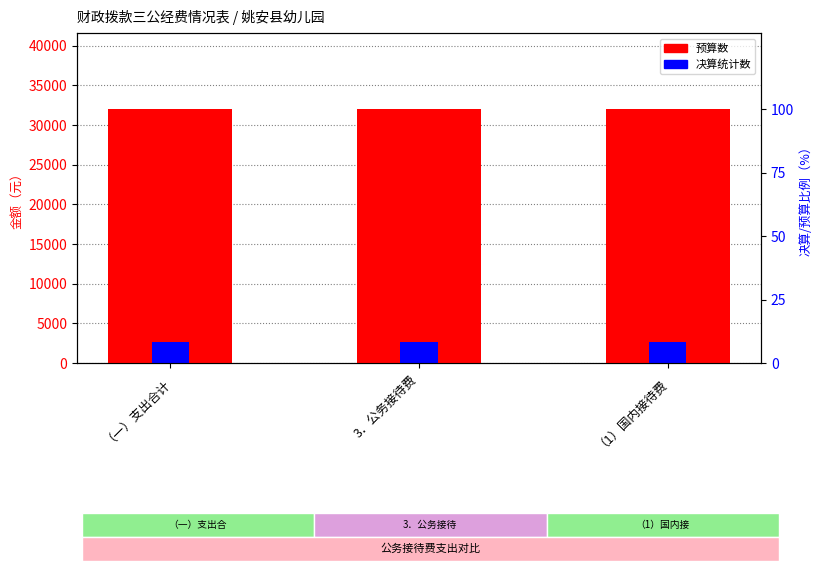

Reading right to left, transcribe all the data shown in this chart.

预算数: （1）国内接待费=32000.0	3．公务接待费=32000.0	（一）支出合计=32000.0
决算统计数: （1）国内接待费=2591.2	3．公务接待费=2591.2	（一）支出合计=2591.2